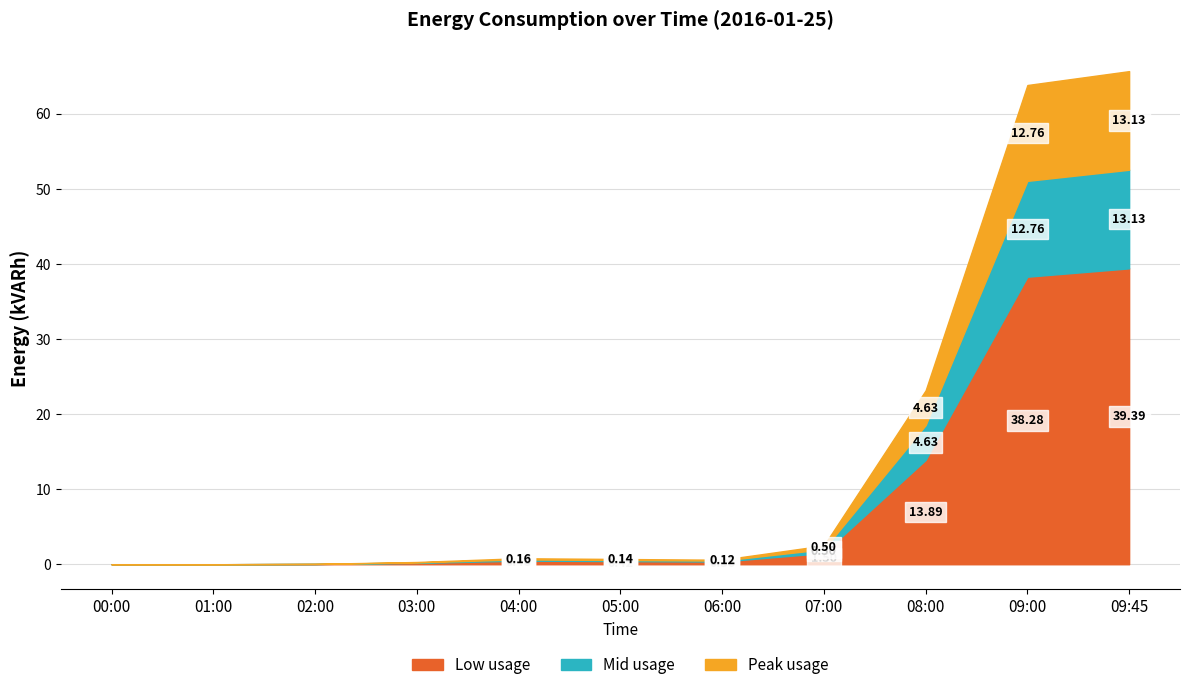

What is the change in value from 02:00 to 09:45?

+65.6